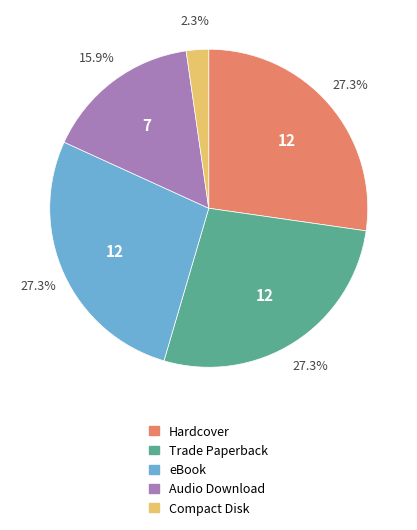

What percentage do Trade Paperback and Hardcover together represent?

54.5%